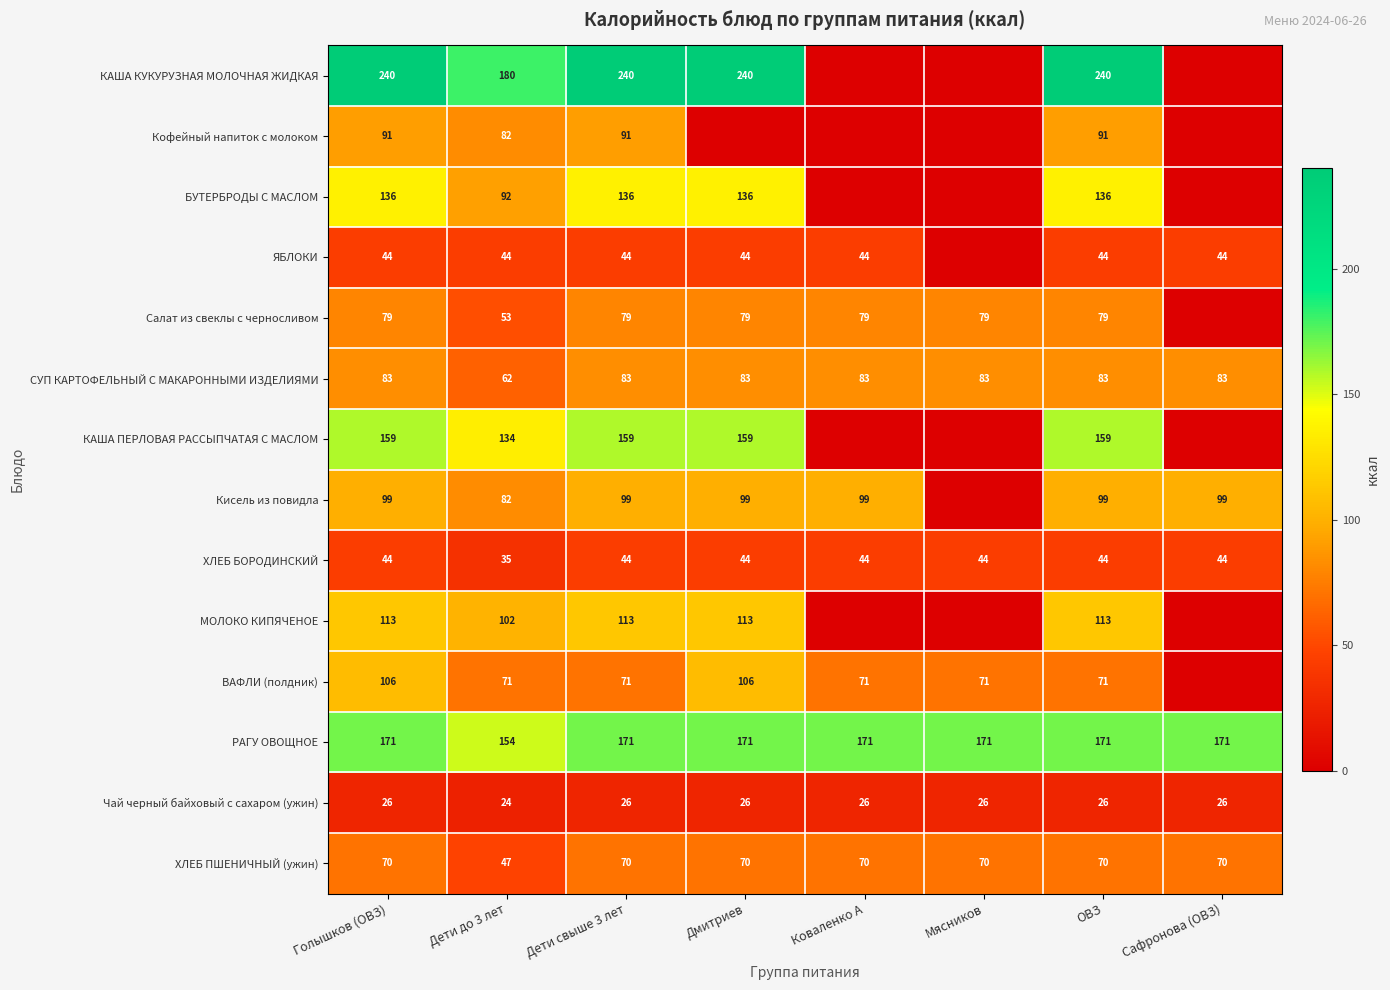

What is the spread (max minus min) of values at Дети свыше 3 лет?

214